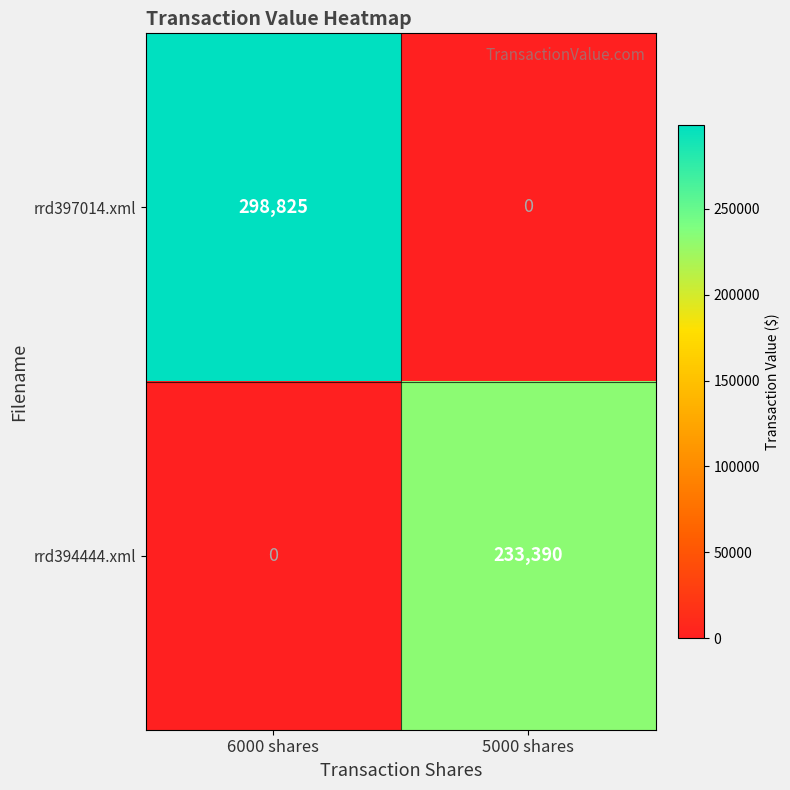

Rank the series by their maximum value, from highest to lowest.

rrd397014.xml, rrd394444.xml